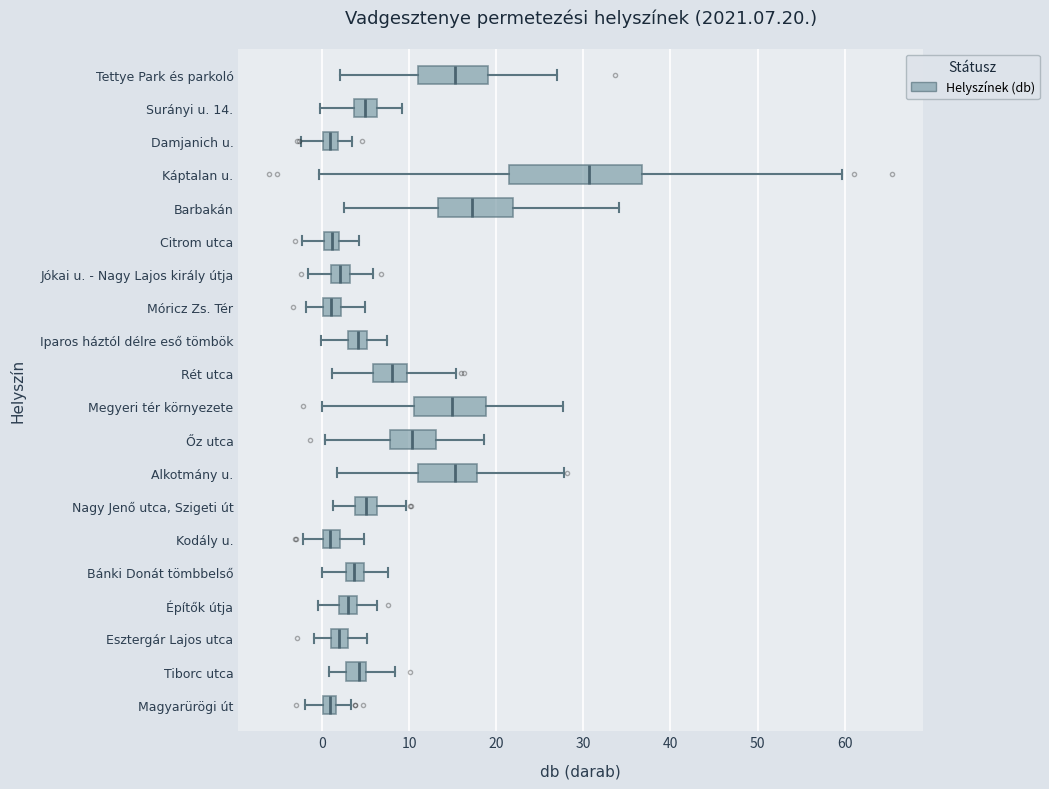

Which box is the widest, from its left edge to its right edge?

Káptalan u.